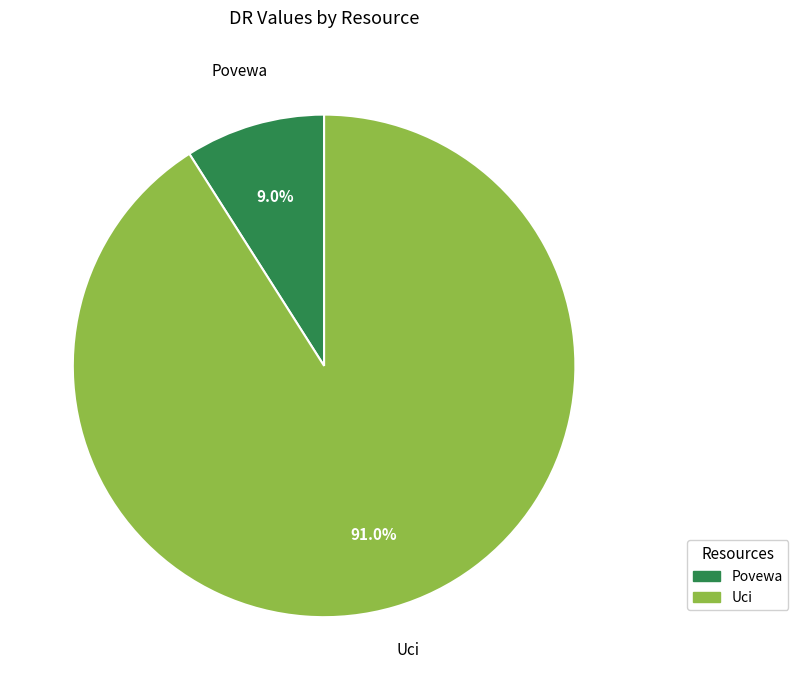

Which has a higher value, Uci or Povewa?

Uci